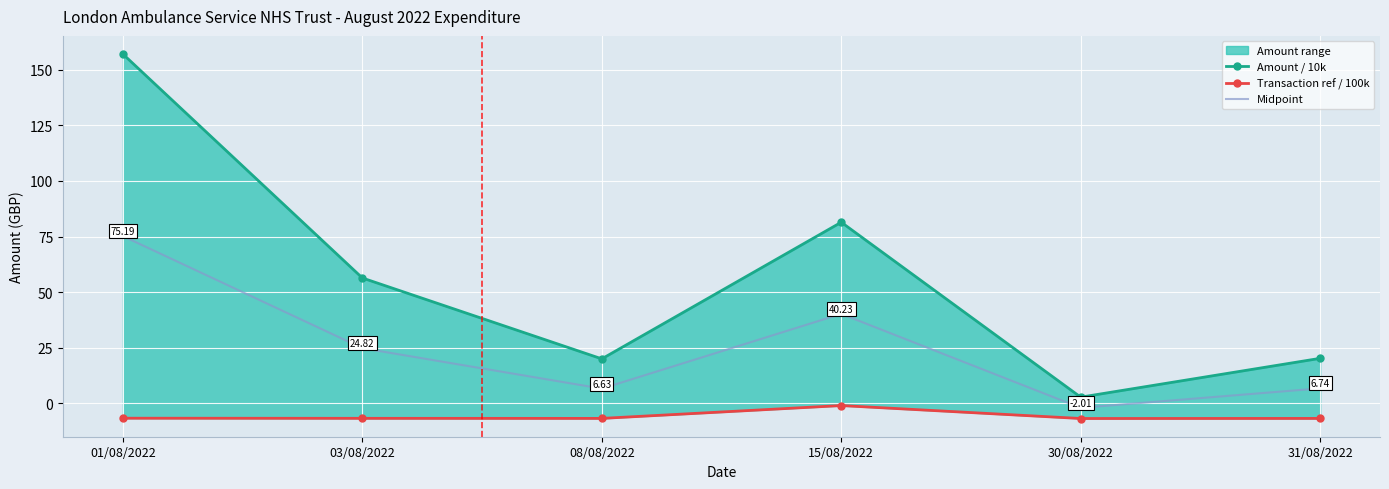

True or false: Amount / 10k has a value of 157.0 at 01/08/2022.

True